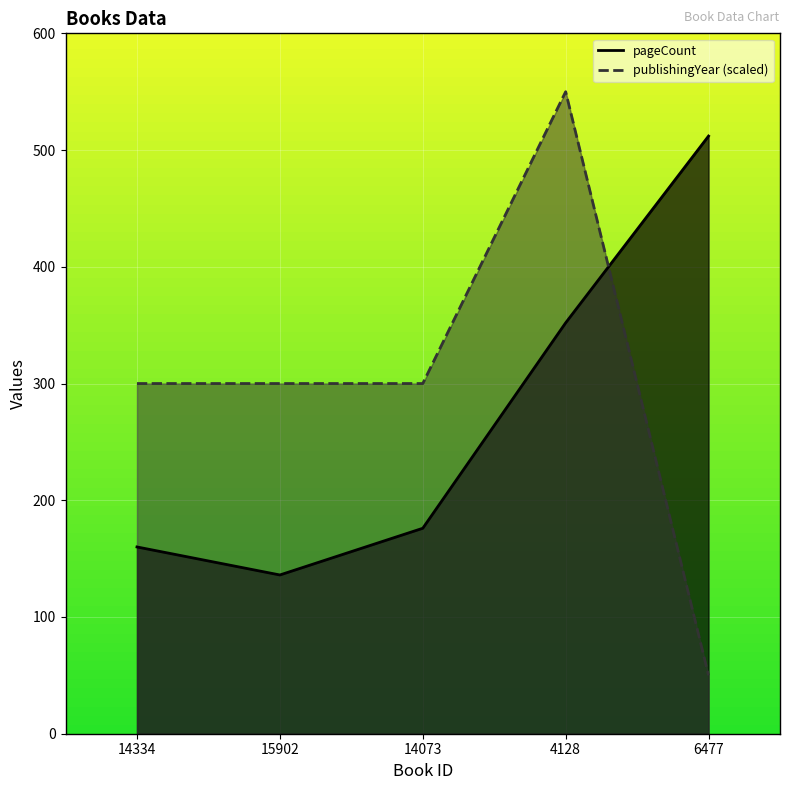

What is the total value across all series at 4128?

902